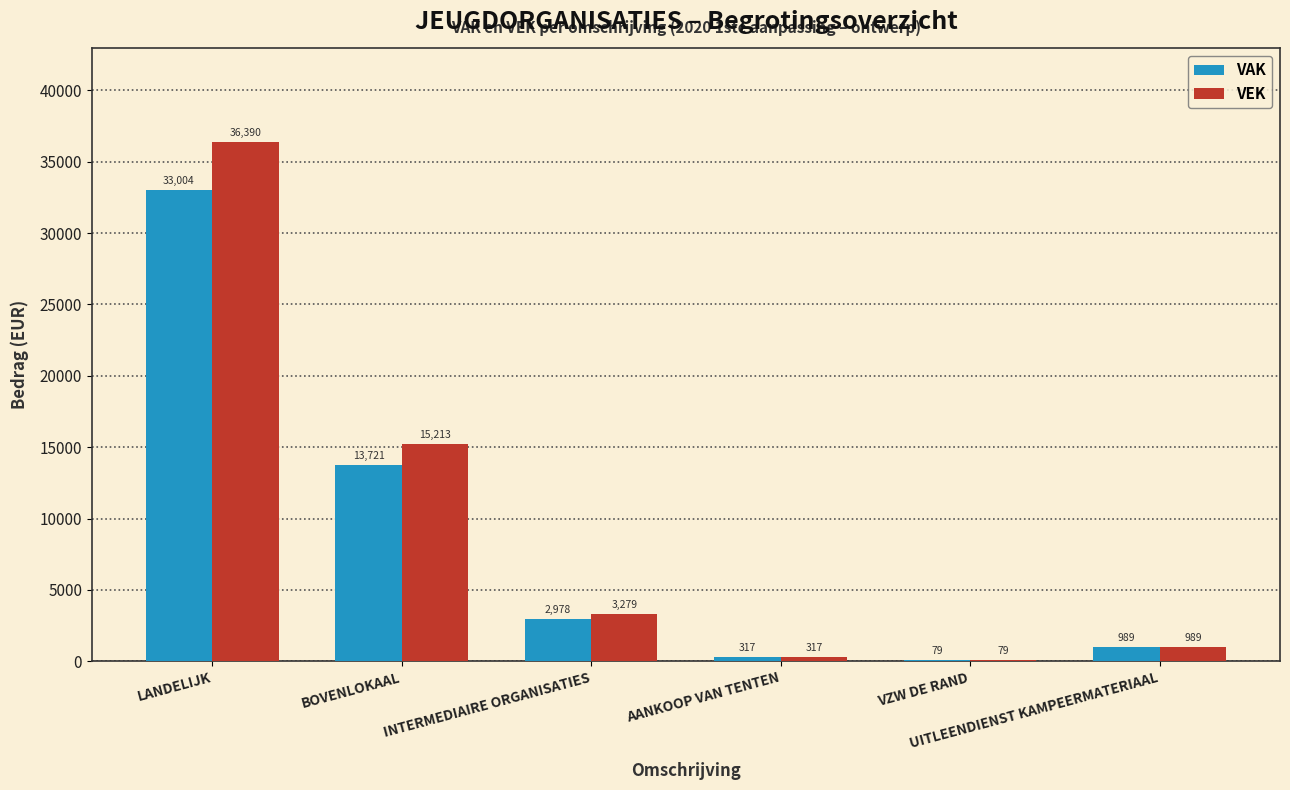

What is the greatest value displayed?

36390